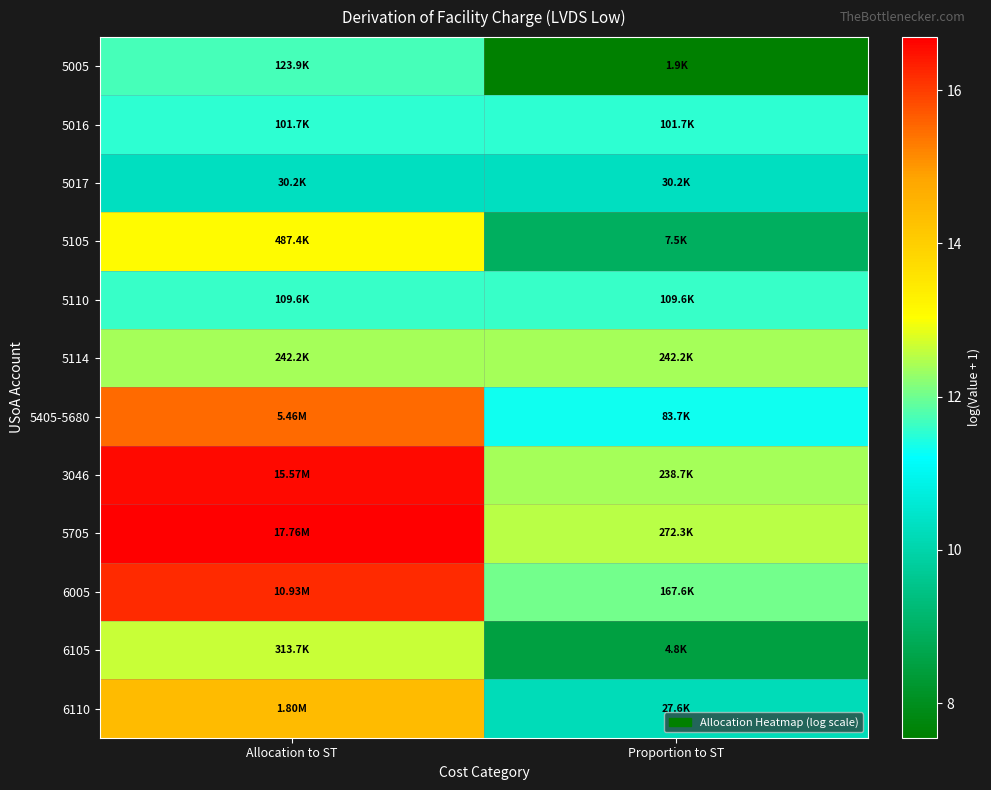

Reading left to right, extract all data points from this chart.

5005: Allocation to ST=11.7	Proportion to ST=7.6
5016: Allocation to ST=11.5	Proportion to ST=11.5
5017: Allocation to ST=10.3	Proportion to ST=10.3
5105: Allocation to ST=13.1	Proportion to ST=8.9
5110: Allocation to ST=11.6	Proportion to ST=11.6
5114: Allocation to ST=12.4	Proportion to ST=12.4
5405-5680: Allocation to ST=15.5	Proportion to ST=11.3
3046: Allocation to ST=16.6	Proportion to ST=12.4
5705: Allocation to ST=16.7	Proportion to ST=12.5
6005: Allocation to ST=16.2	Proportion to ST=12.0
6105: Allocation to ST=12.7	Proportion to ST=8.5
6110: Allocation to ST=14.4	Proportion to ST=10.2